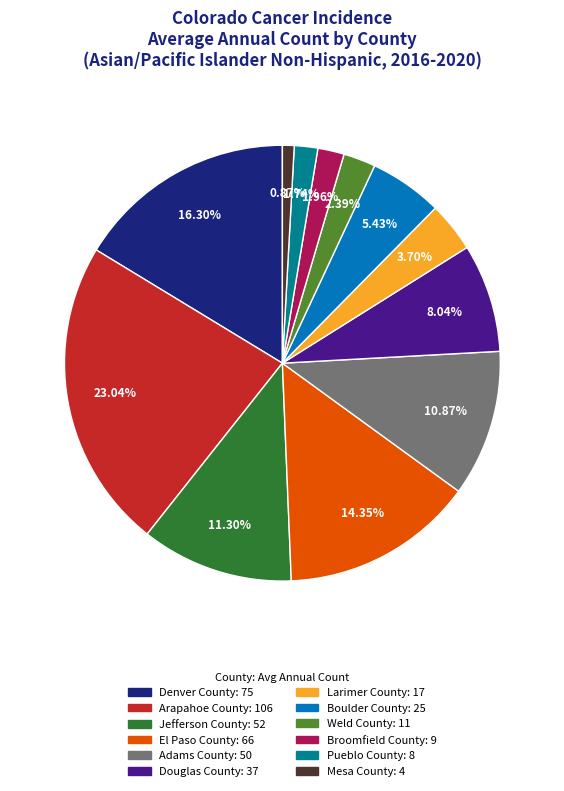

Which category has the smallest portion of the pie?

Mesa County